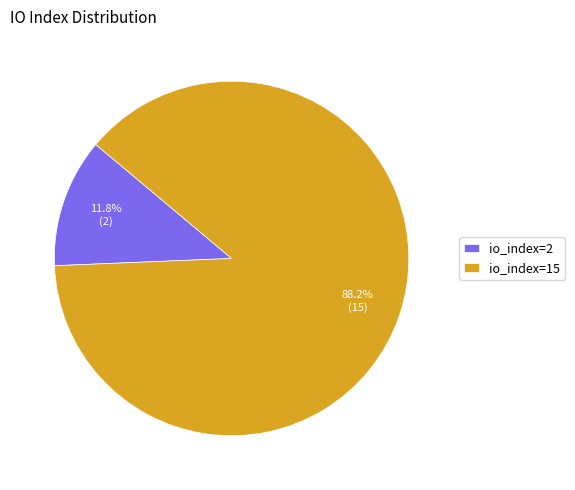

The io_index=15 slice represents 88% of the pie. True or false?

True